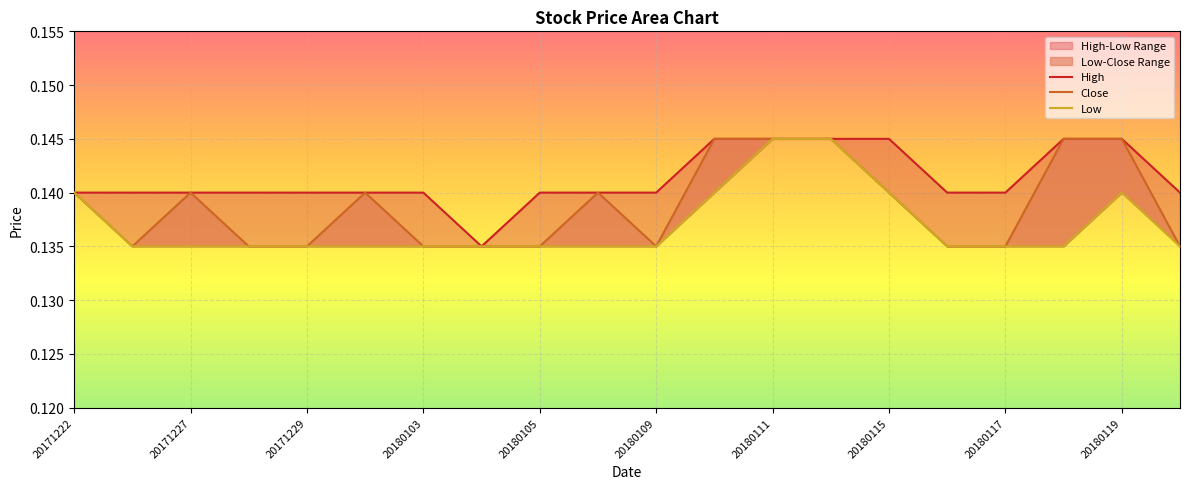

How many lines are shown in the chart?

3